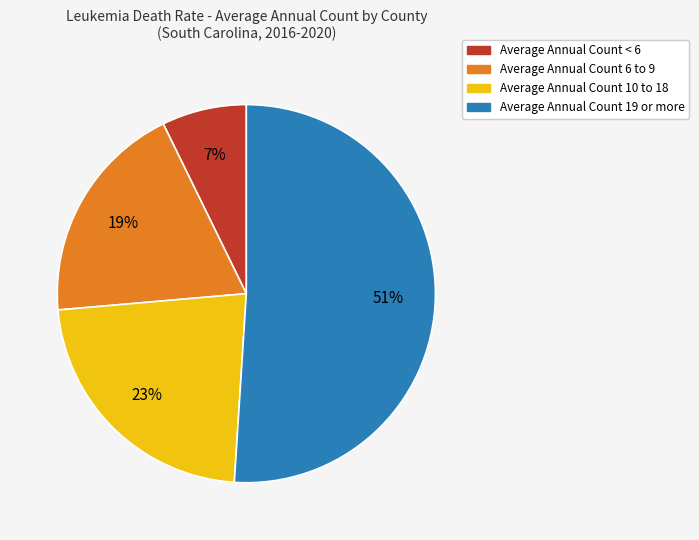

Rank the categories by value from highest to lowest.

Average Annual Count 19 or more, Average Annual Count 10 to 18, Average Annual Count 6 to 9, Average Annual Count < 6